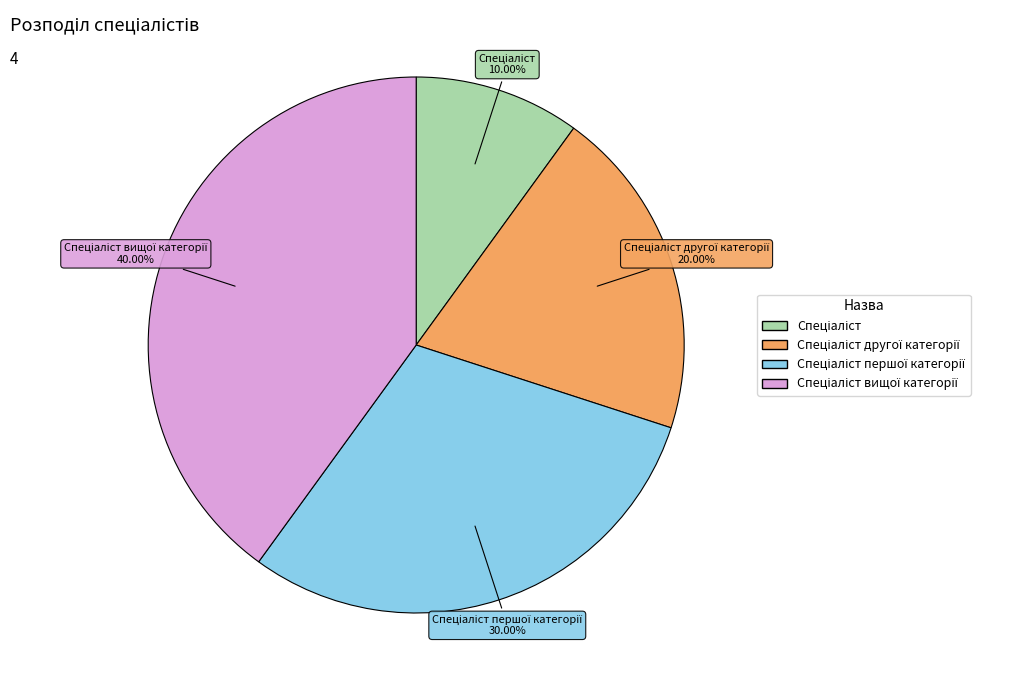

Does any single category account for the majority?

No